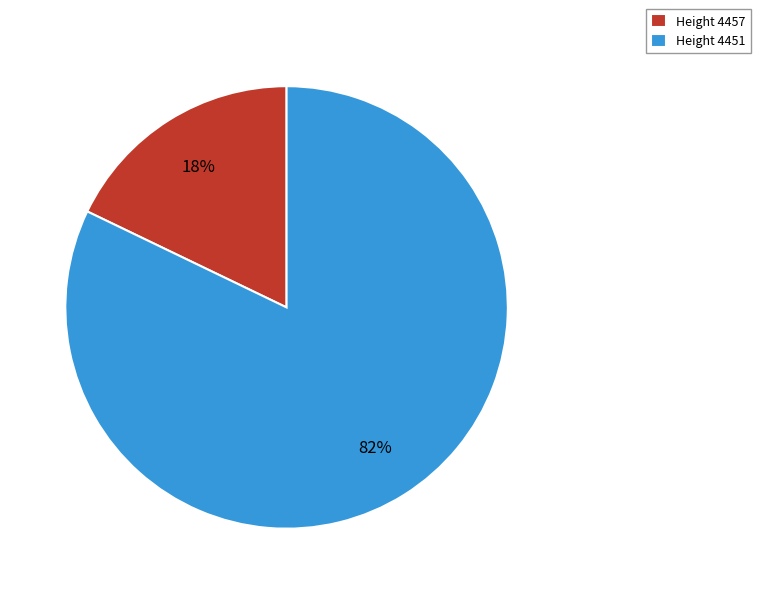

Which slice represents more than half of the pie?

Height 4451